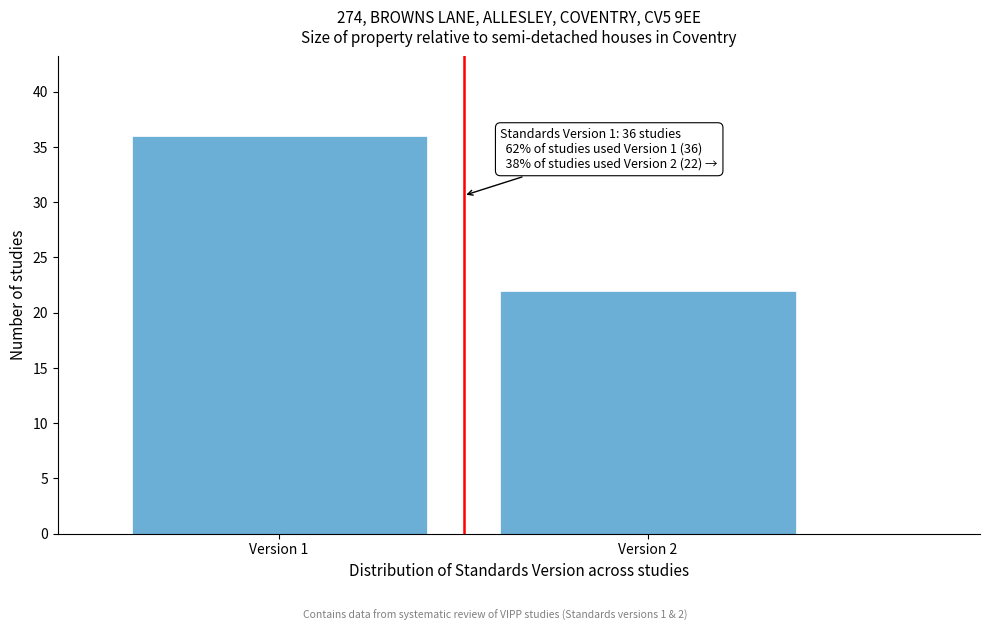

Reading left to right, extract all data points from this chart.

Version 1=36	Version 2=22